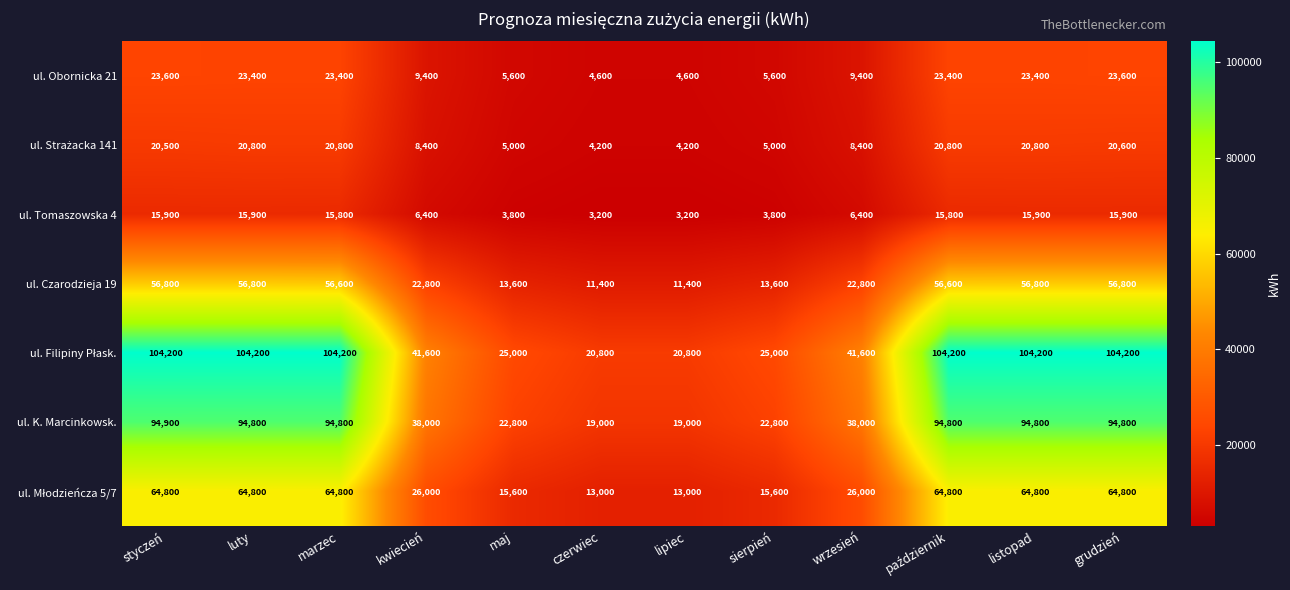

The value of ul. Czarodzieja 19 at lipiec is 11400. True or false?

True